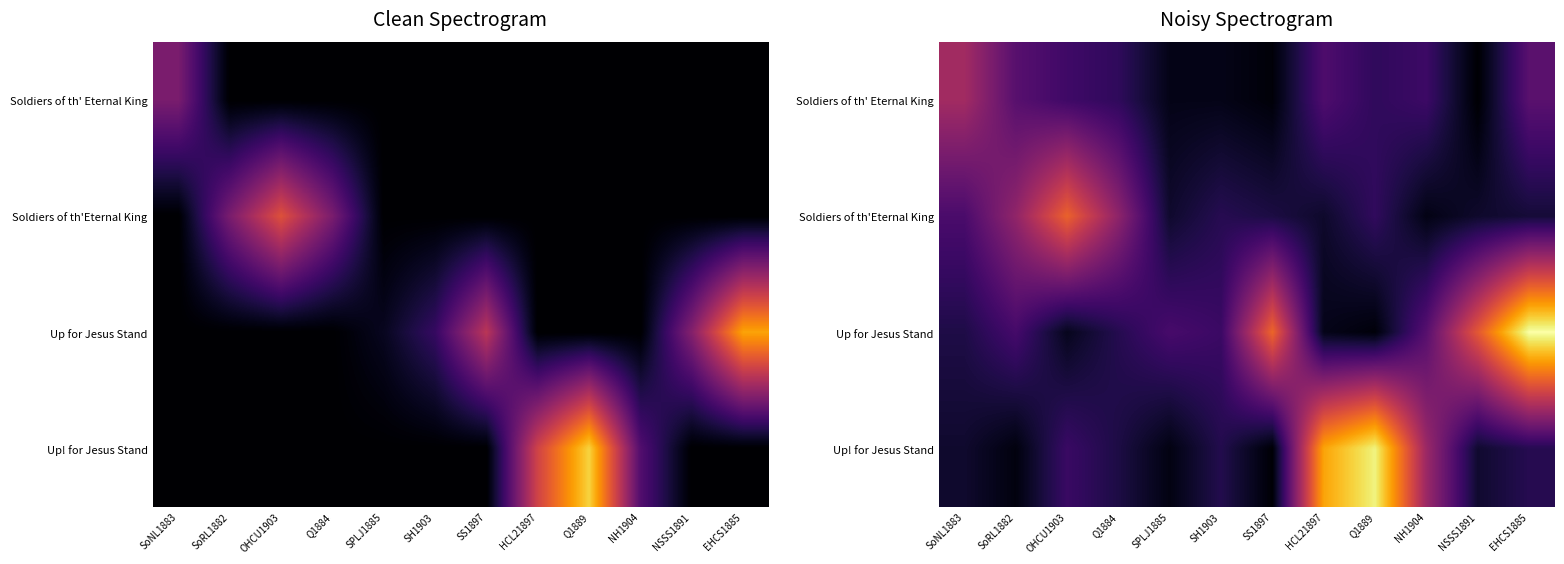

Rank the series at SoRL1882 from lowest to highest value.

Up! for Jesus Stand, Up for Jesus Stand, Soldiers of th' Eternal King, Soldiers of th'Eternal King